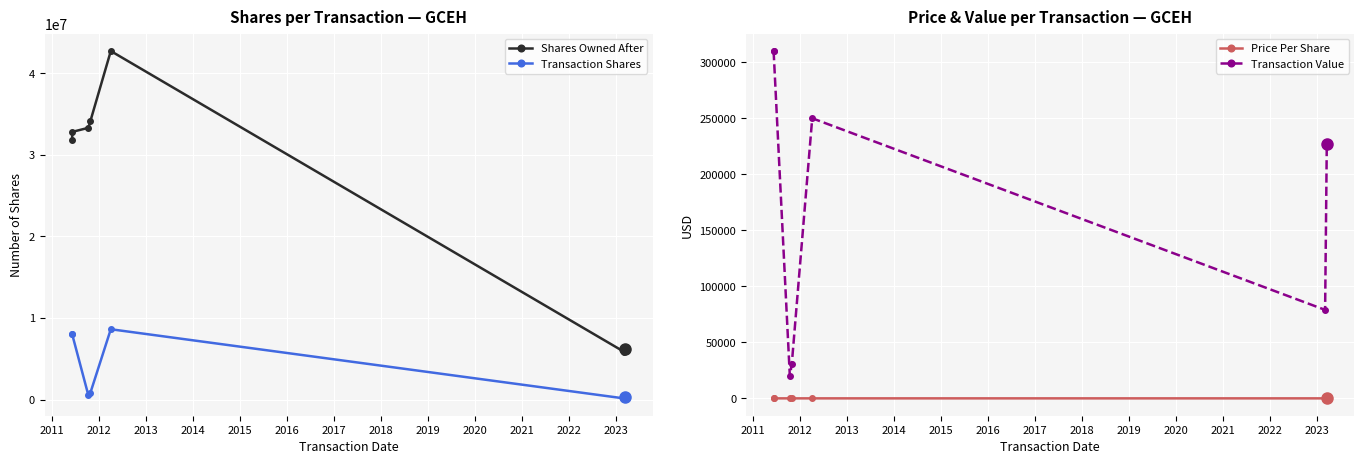

What is the average value of the Transaction Shares series?

3766271.6